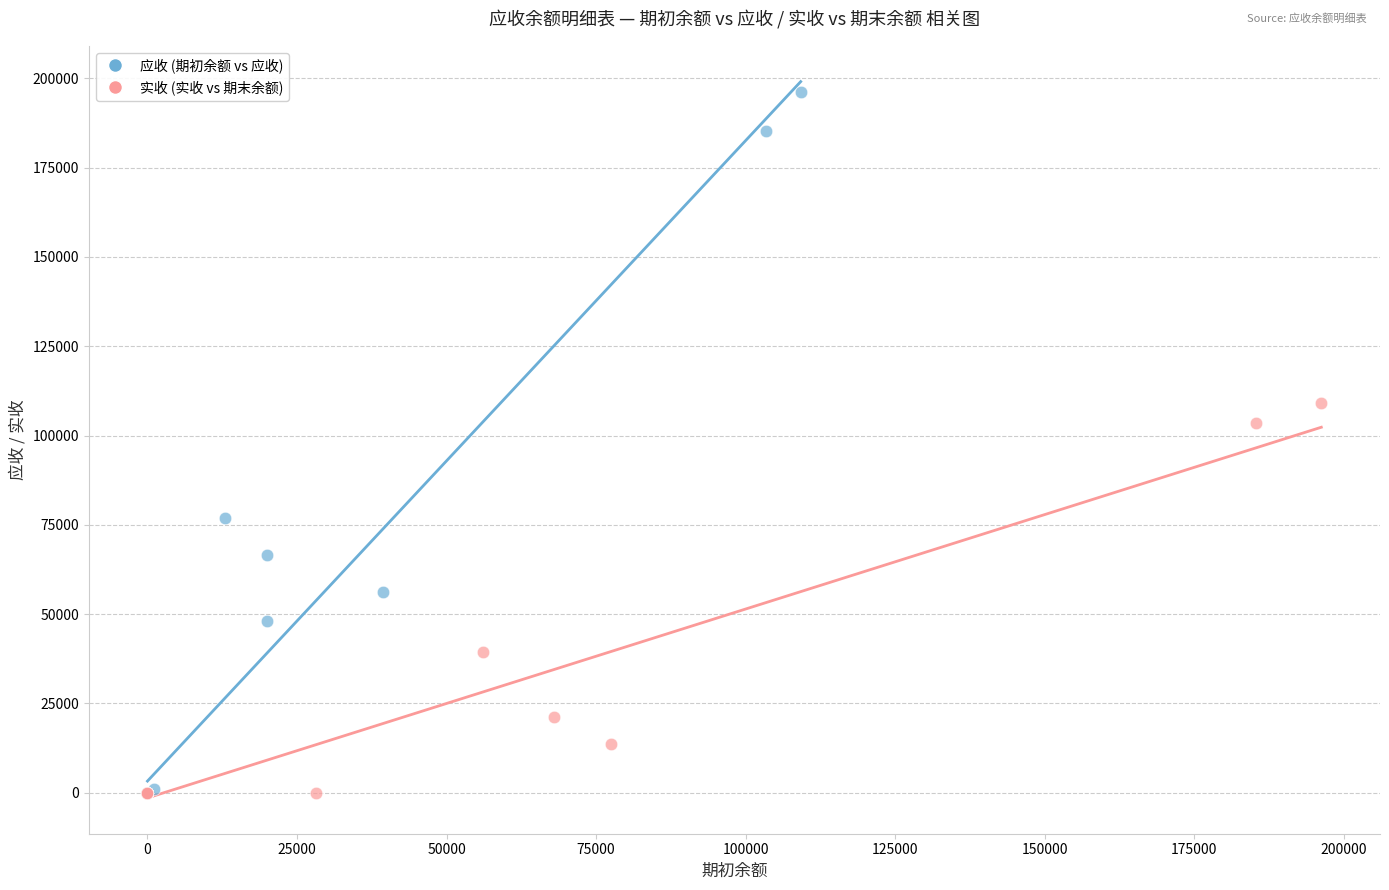

Which series reaches the maximum Y coordinate?

应收 (期初余额 vs 应收)